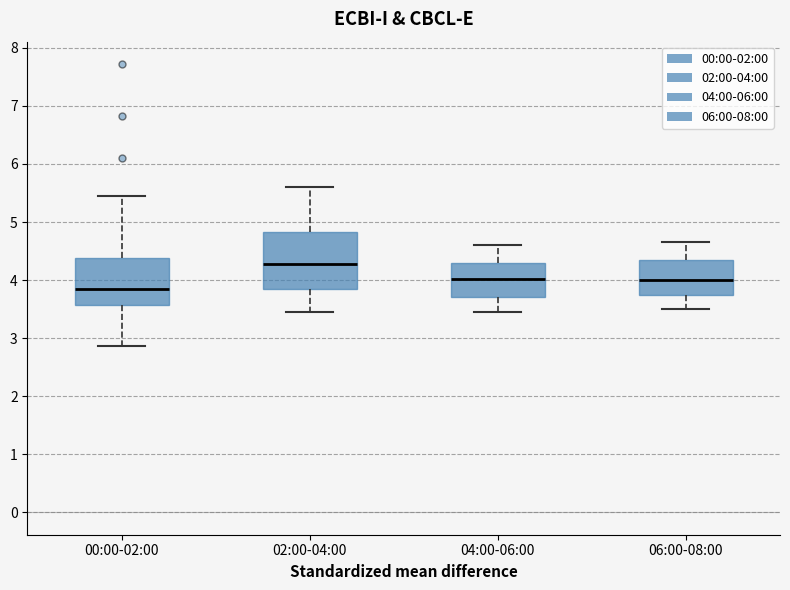

Which box has the lowest median line?

00:00-02:00